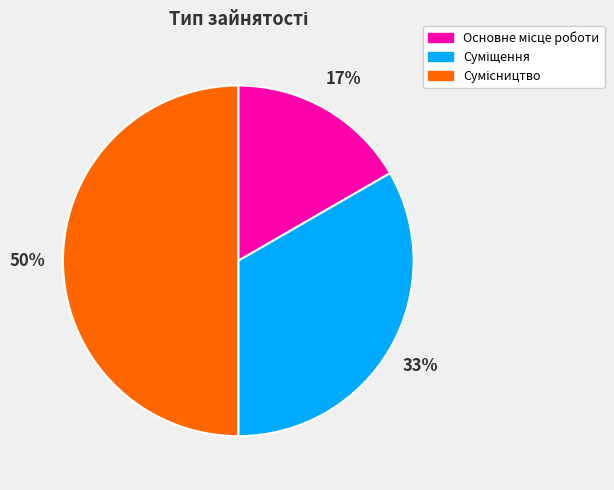

To the nearest percent, what is the average slice percentage?

33%